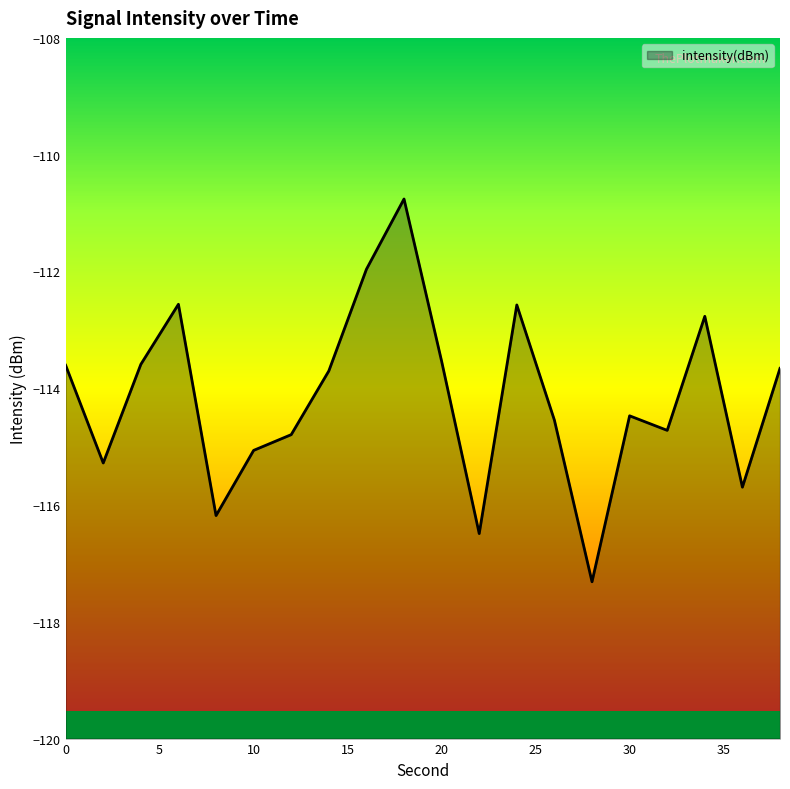

Reading right to left, transcribe all the data shown in this chart.

38=-113.7	36=-115.7	34=-112.8	32=-114.7	30=-114.5	28=-117.3	26=-114.5	24=-112.6	22=-116.5	20=-113.5	18=-110.8	16=-112.0	14=-113.7	12=-114.8	10=-115.1	8=-116.2	6=-112.6	4=-113.6	2=-115.3	0=-113.6